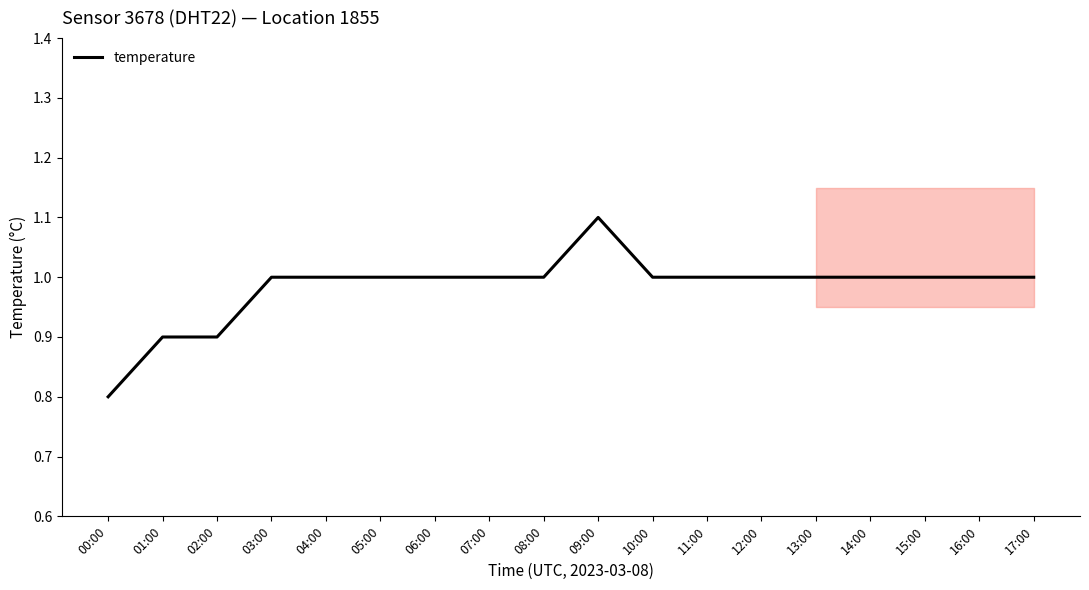

True or false: the data shows 0.7 at 06:00.

False